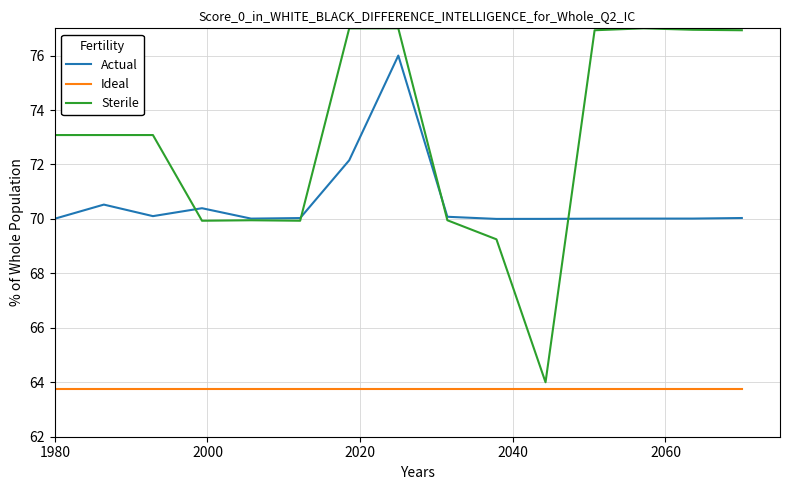

What is the maximum value for Actual?

76.0